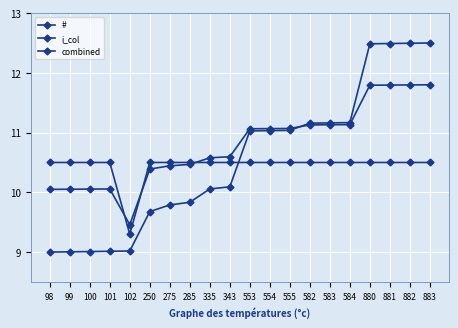

Reading left to right, extract all data points from this chart.

#: 98=9.0	99=9.0	100=9.0	101=9.0	102=9.0	250=9.7	275=9.8	285=9.8	335=10.1	343=10.1	553=11.0	554=11.0	555=11.0	582=11.2	583=11.2	584=11.2	880=12.5	881=12.5	882=12.5	883=12.5
i_col: 98=10.5	99=10.5	100=10.5	101=10.5	102=9.3	250=10.5	275=10.5	285=10.5	335=10.5	343=10.5	553=10.5	554=10.5	555=10.5	582=10.5	583=10.5	584=10.5	880=10.5	881=10.5	882=10.5	883=10.5
combined: 98=10.1	99=10.1	100=10.1	101=10.1	102=9.5	250=10.4	275=10.4	285=10.5	335=10.6	343=10.6	553=11.1	554=11.1	555=11.1	582=11.1	583=11.1	584=11.1	880=11.8	881=11.8	882=11.8	883=11.8